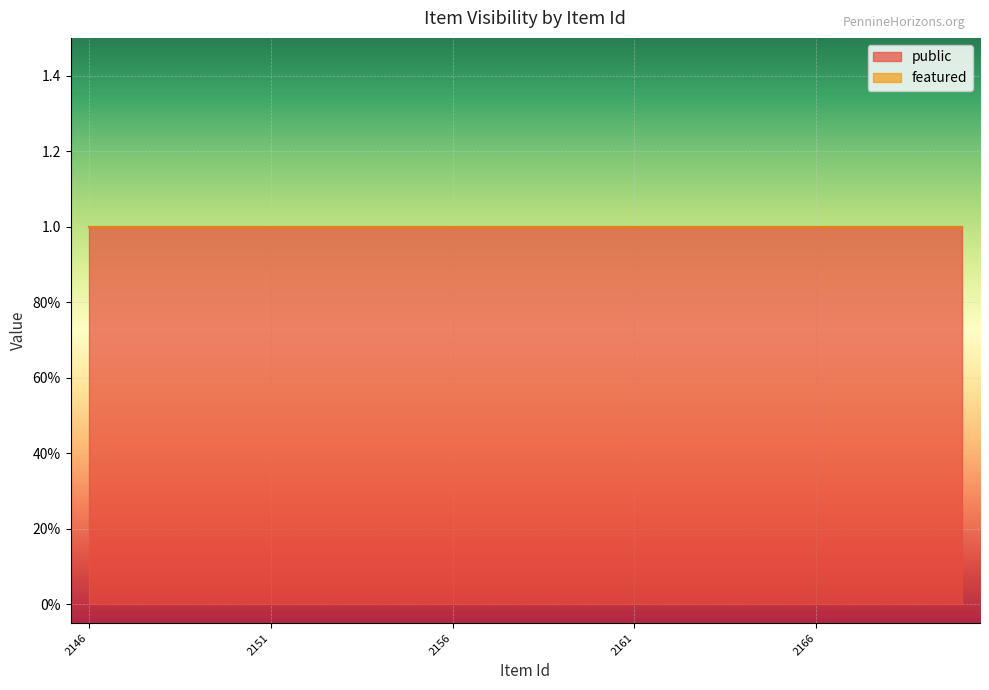

What is the difference between the highest and lowest values at 2146?

1